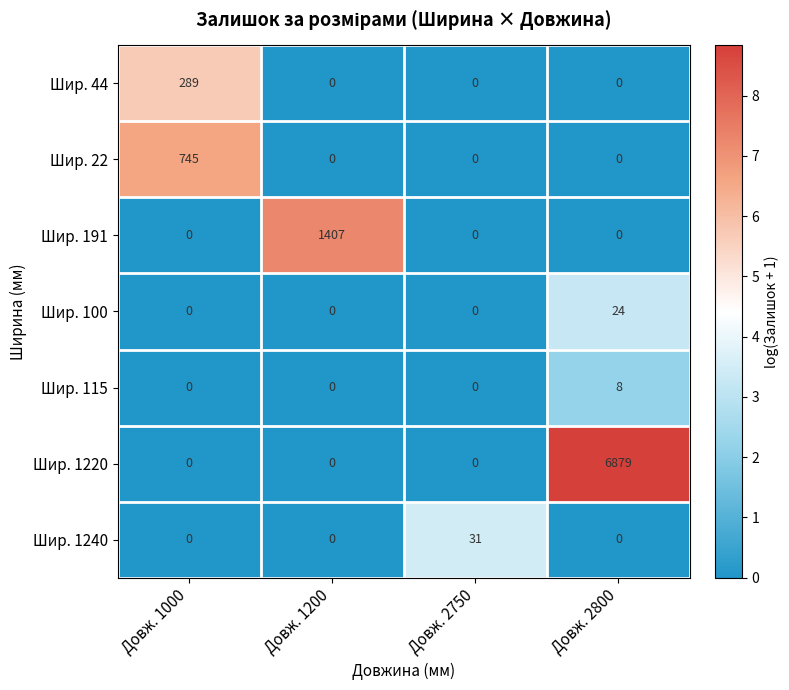

What is the difference between the highest and lowest values at Довж. 2800?

6879